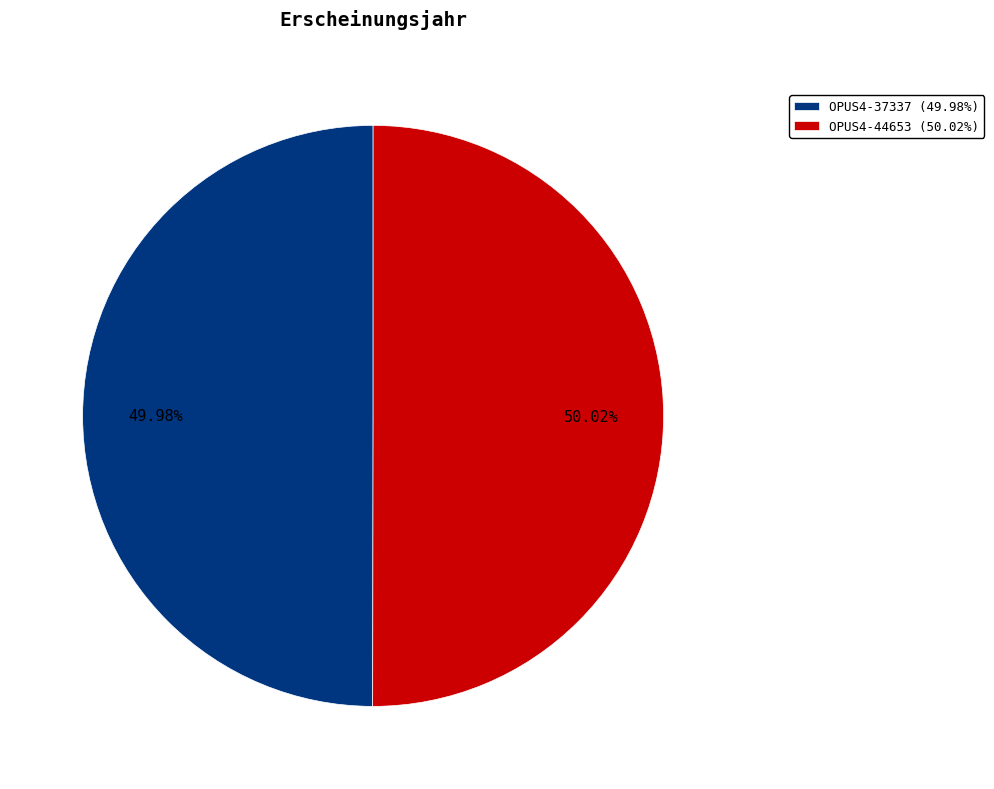

Count the number of slices in the pie.

2